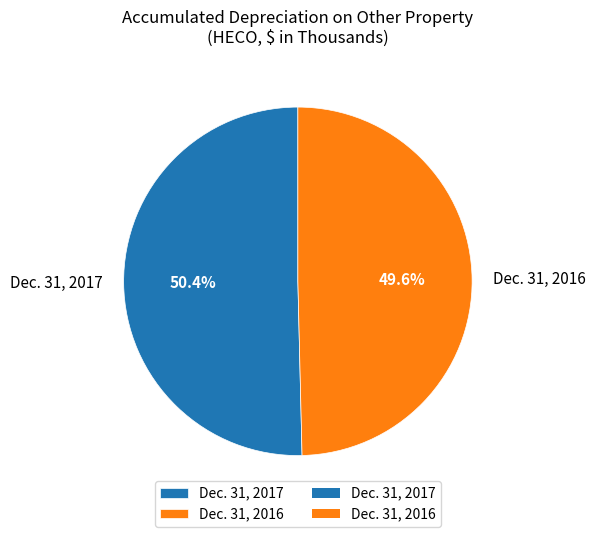

Which category has the biggest portion of the pie?

Dec. 31, 2017